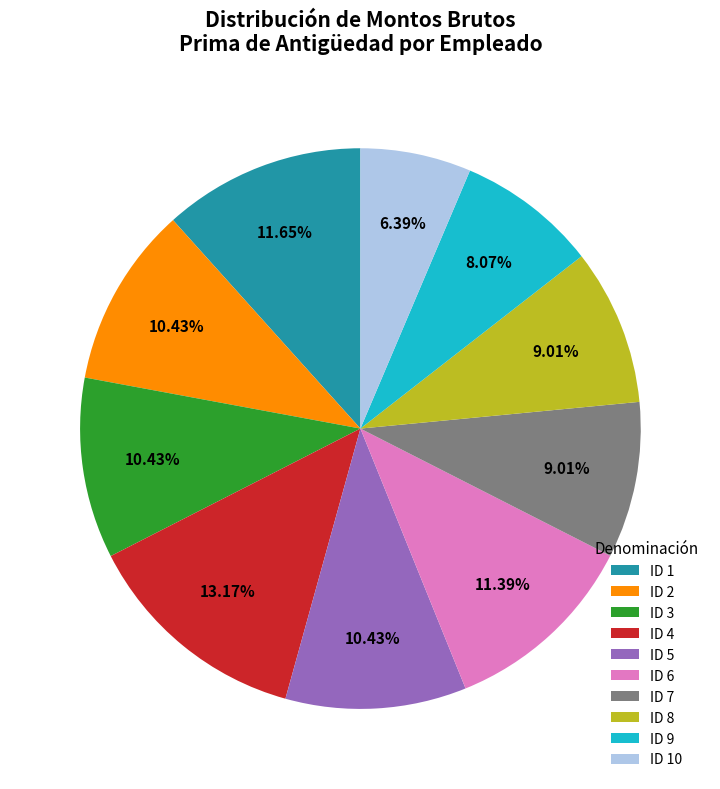

Between ID 2 and ID 9, which is larger?

ID 2